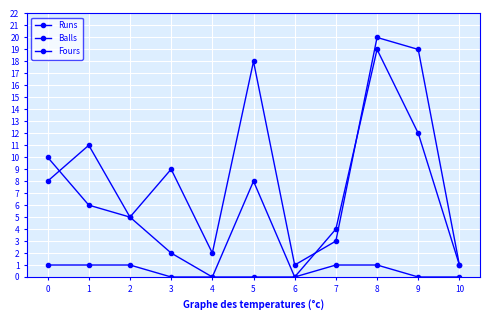

Which category has the lowest value across all series?

4